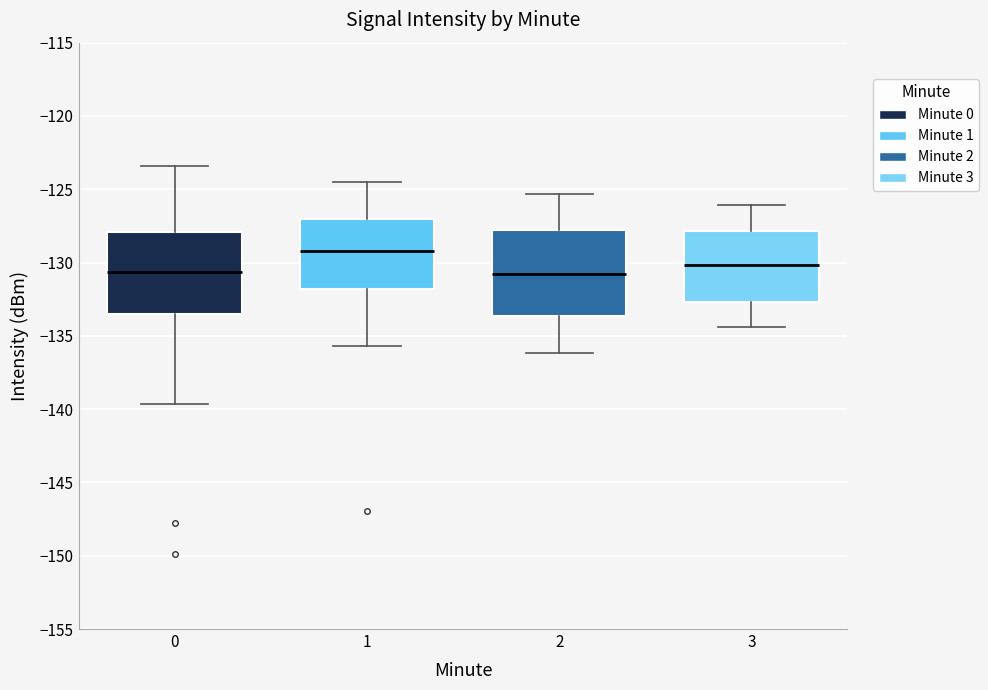

Reading left to right, read every box against the y-axis: the position of its median line, the range the box covers, and the ends of its whiskers. The values are not printed on the chart, so give them approximately, as read against the axis.

0: median -130.5, box -133.5 to -128.0, whiskers -139.5 to -123.5
1: median -129.0, box -132.0 to -127.0, whiskers -135.5 to -124.5
2: median -131.0, box -133.5 to -128.0, whiskers -136.0 to -125.5
3: median -130.0, box -132.5 to -128.0, whiskers -134.5 to -126.0